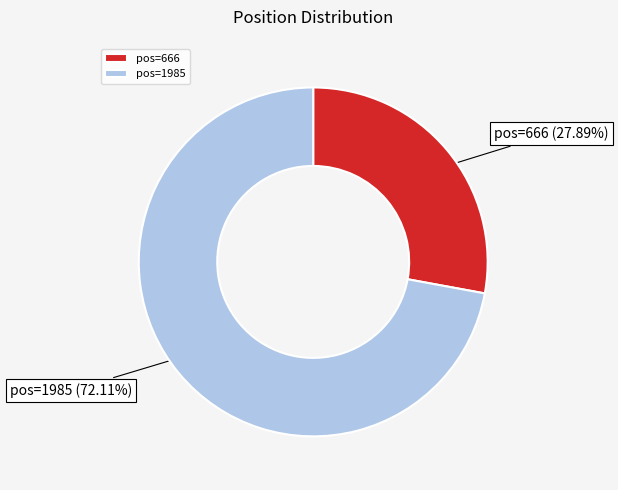

Rank the categories by value from lowest to highest.

pos=666, pos=1985